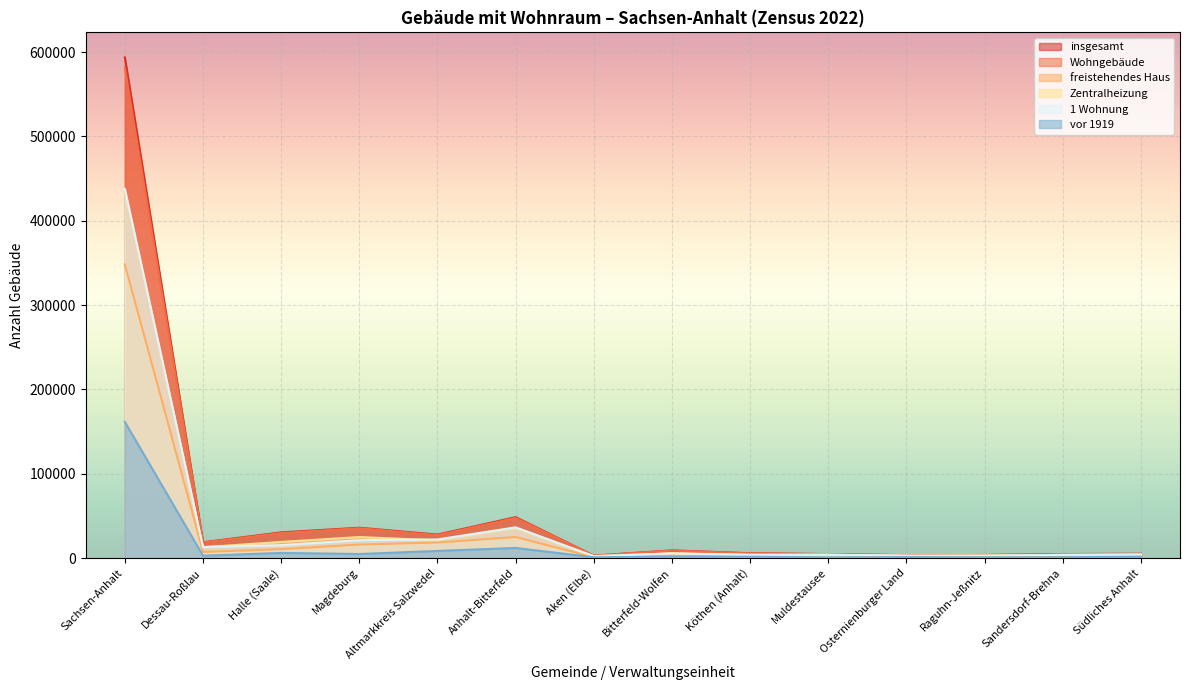

Reading right to left, what are all the values shown in this chart?

insgesamt: 4983	4713	3543	3322	4650	5639	9039	2792	48454	27755	35911	30389	18663	593737
Wohngebäude: 4877	4649	3469	3262	4589	5503	8852	2742	47478	27038	35319	29599	18385	581300
freistehendes Haus: 3194	2416	1837	2305	3435	1905	3286	937	24875	18377	15954	10482	7187	348085
Zentralheizung: 3904	3673	2763	2493	3821	4025	5618	1988	35654	20937	24849	19100	12734	435008
1 Wohnung: 4232	3658	2901	2908	3945	3447	5414	2284	36380	22010	21148	15252	13038	437708
vor 1919: 1504	873	844	1089	738	1536	1575	846	11921	8409	4735	6023	2692	161406